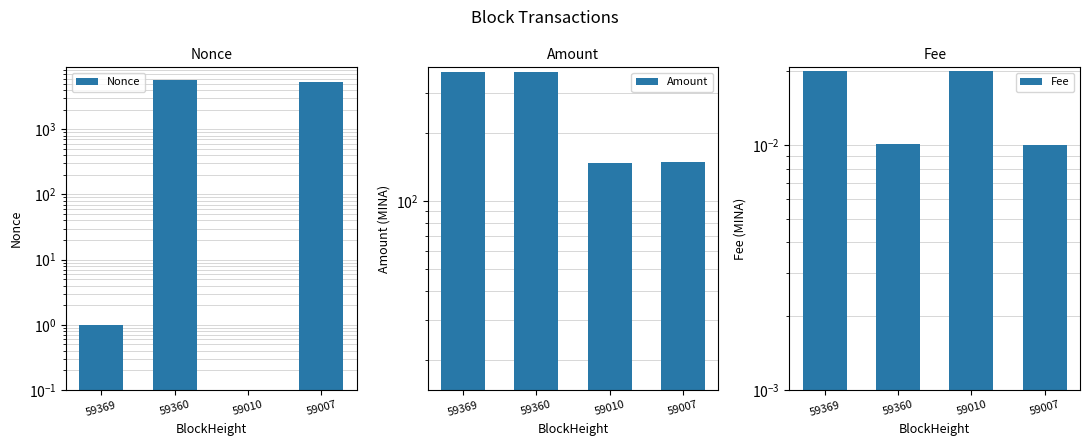

Is it true that Fee equals 0.0 at 59369?

True